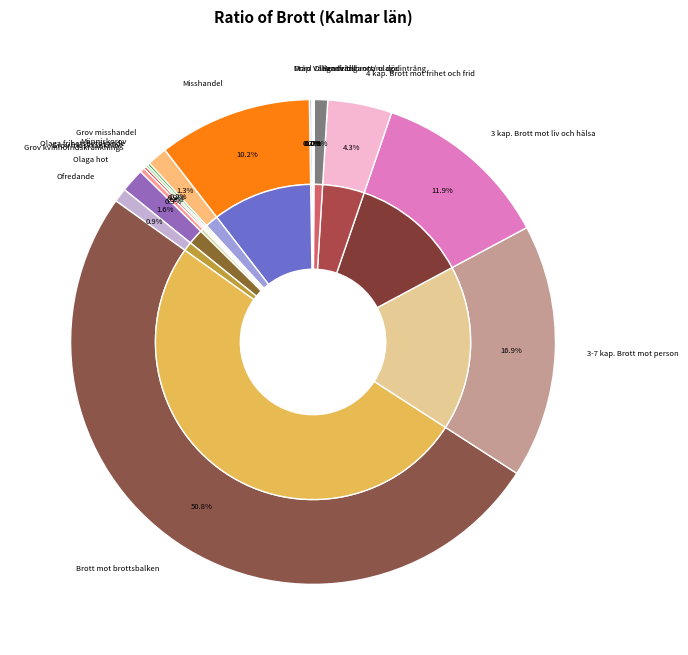

Count the number of slices in the pie.

20